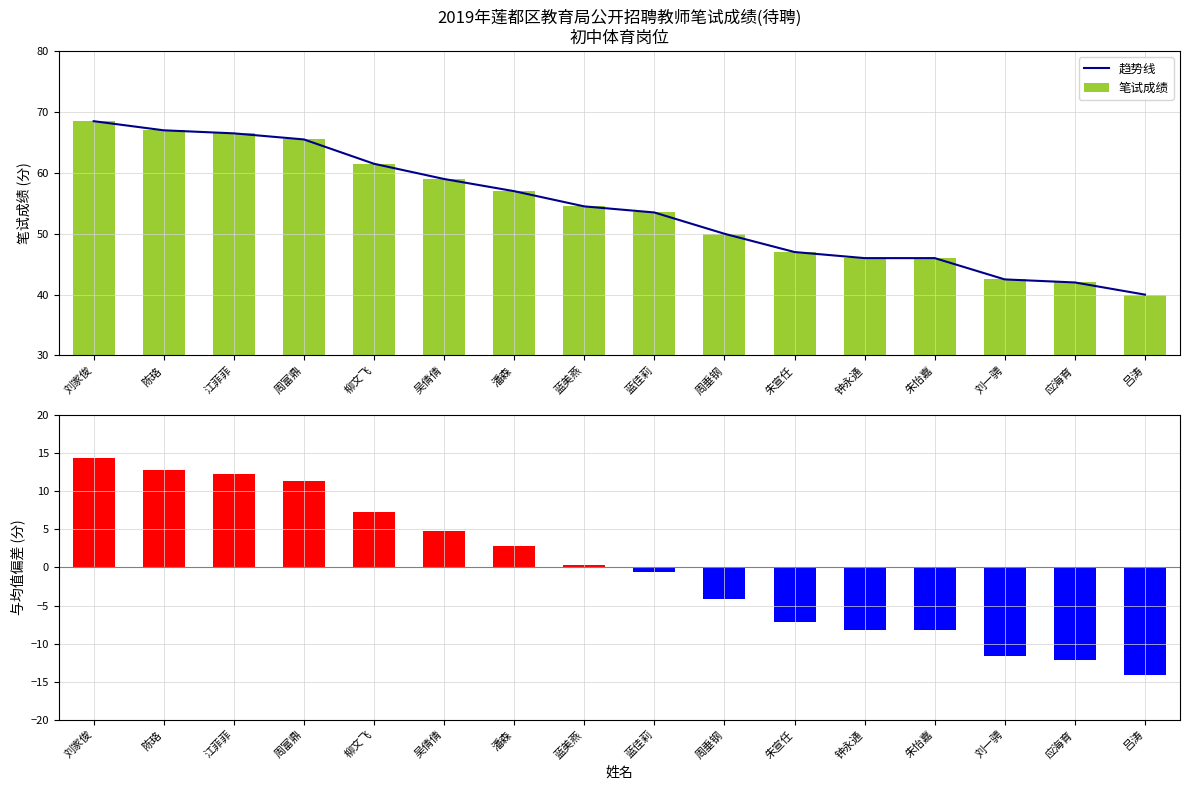

Which series changed the most between 潘森 and 蓝美燕?

趋势线